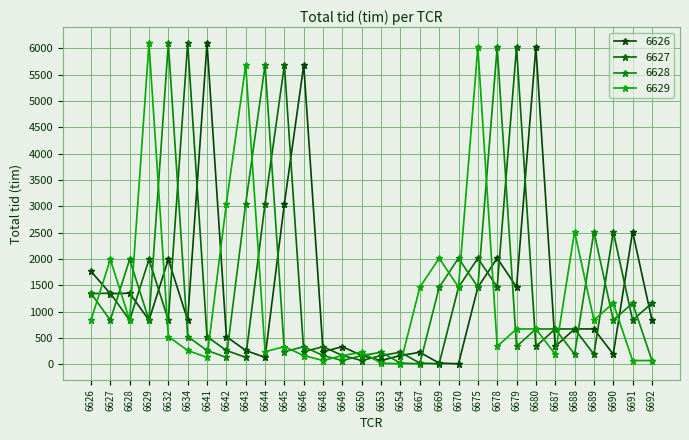

Between 6634 and 6675, which series saw the biggest shift?

6629